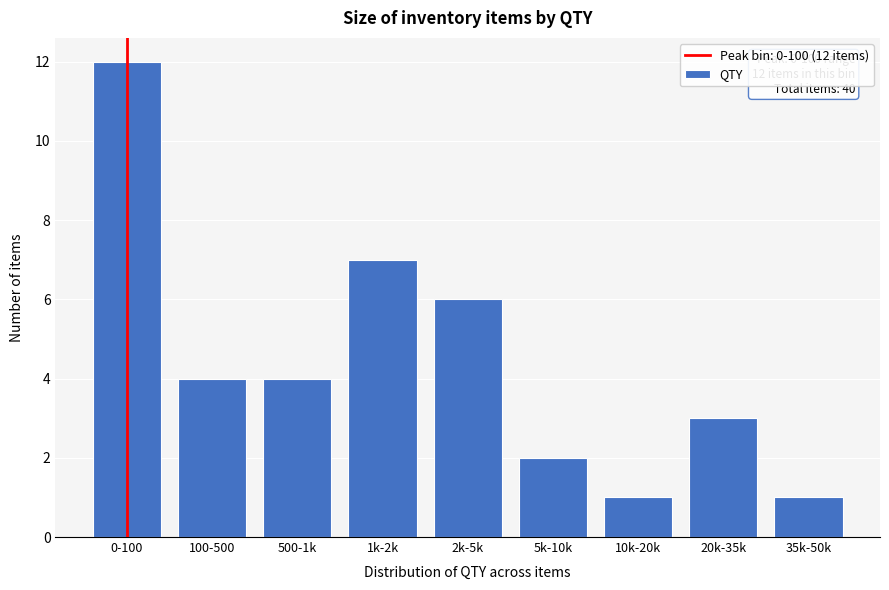

Reading left to right, list all the values displayed in this chart.

0-100=12	100-500=4	500-1k=4	1k-2k=7	2k-5k=6	5k-10k=2	10k-20k=1	20k-35k=3	35k-50k=1